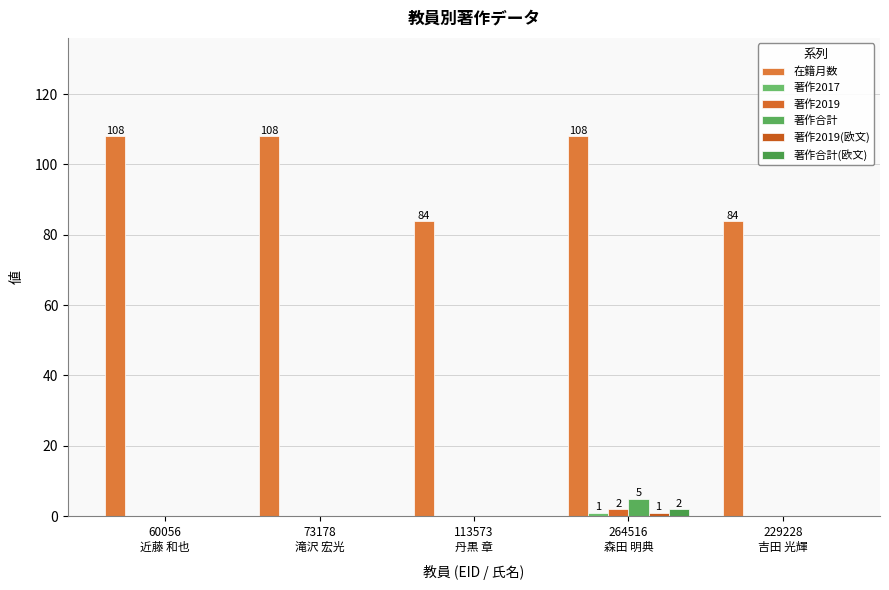

Are the bars horizontal?

No